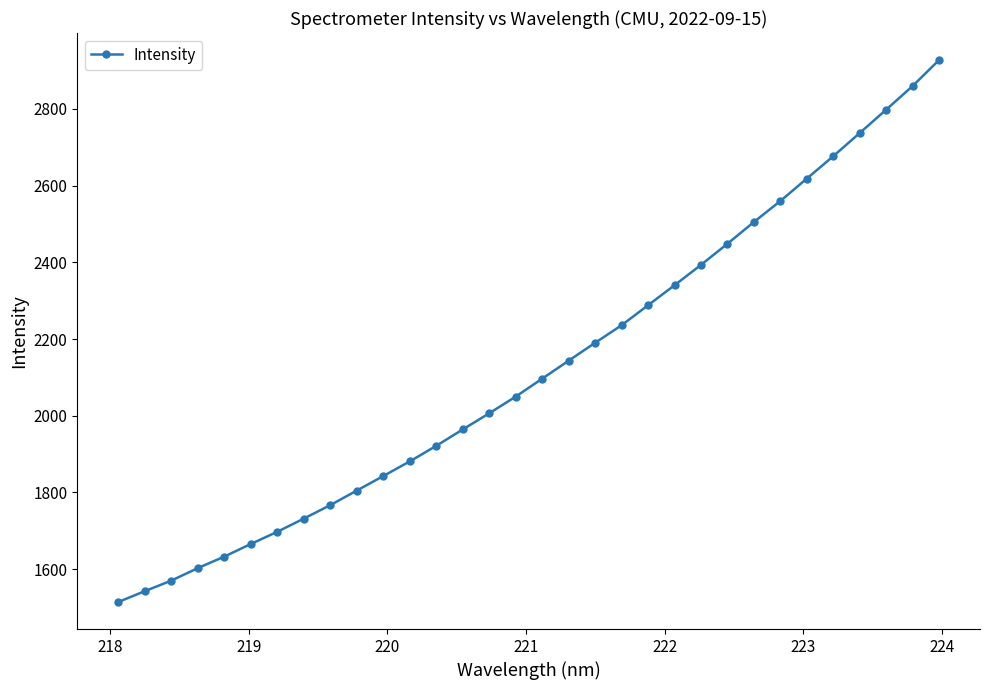

What is the difference between the second highest and minimum values?

1345.5